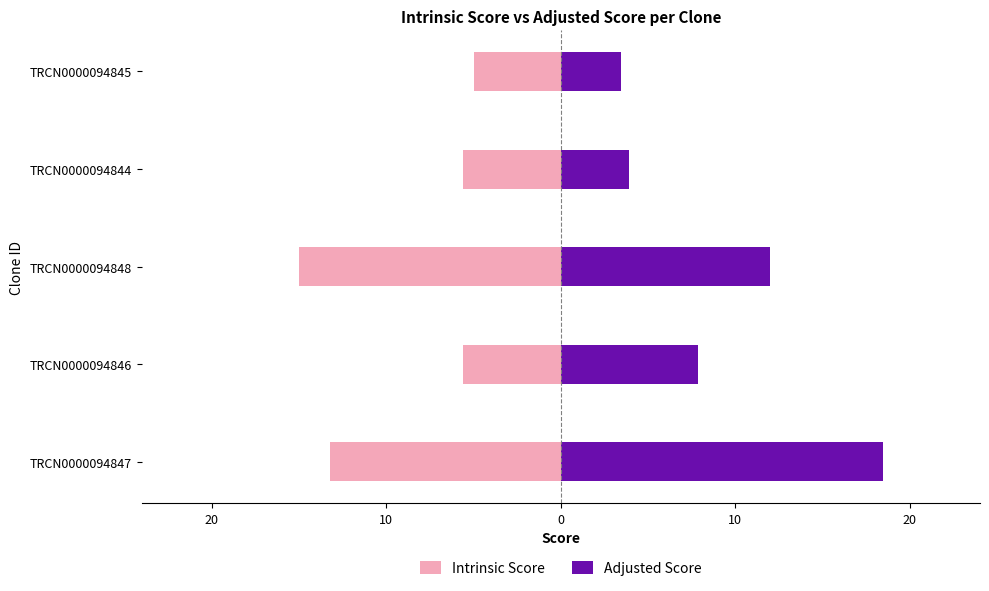

What is the difference between the second highest and second lowest values in the Intrinsic Score series?

7.6